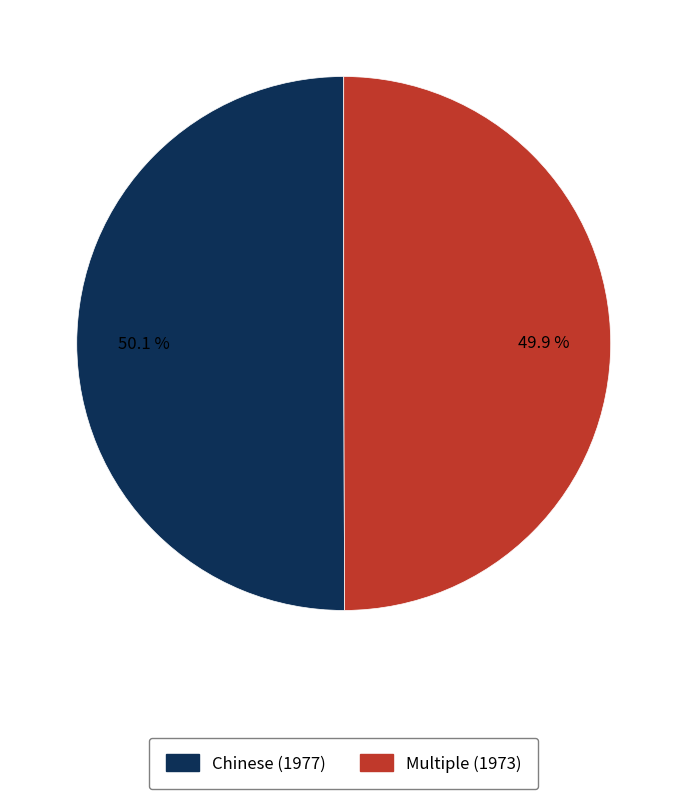

Does any single category account for the majority?

Yes